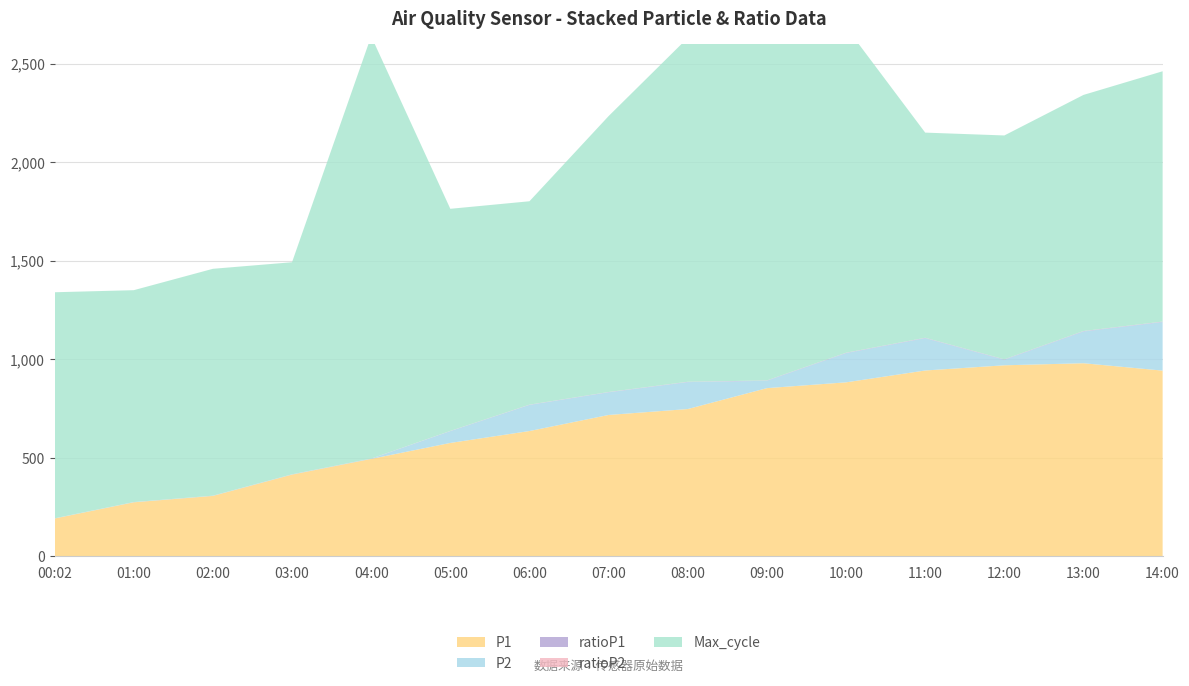

Reading right to left, extract all data points from this chart.

P1: 942.4	979.9	969.4	943.0	883.0	853.5	747.5	717.4	635.9	575.5	494.5	414.9	306.7	274.3	192.0
P2: 246.4	161.0	28.1	163.7	148.1	37.2	136.5	114.8	132.2	59.6	0.6	0.6	0.6	0.6	0.6
ratioP1: 1.8	1.9	1.9	1.8	1.7	1.6	1.4	1.4	1.2	1.1	0.9	0.8	0.6	0.5	0.4
ratioP2: 0.5	0.3	0.1	0.3	0.3	0.1	0.3	0.2	0.2	0.1	0.0	0.0	0.0	0.0	0.0
Max_cycle: 1270.0	1198.0	1136.0	1041.0	1652.0	1918.0	1745.0	1400.0	1032.0	1127.0	2143.0	1076.0	1151.0	1075.0	1147.0